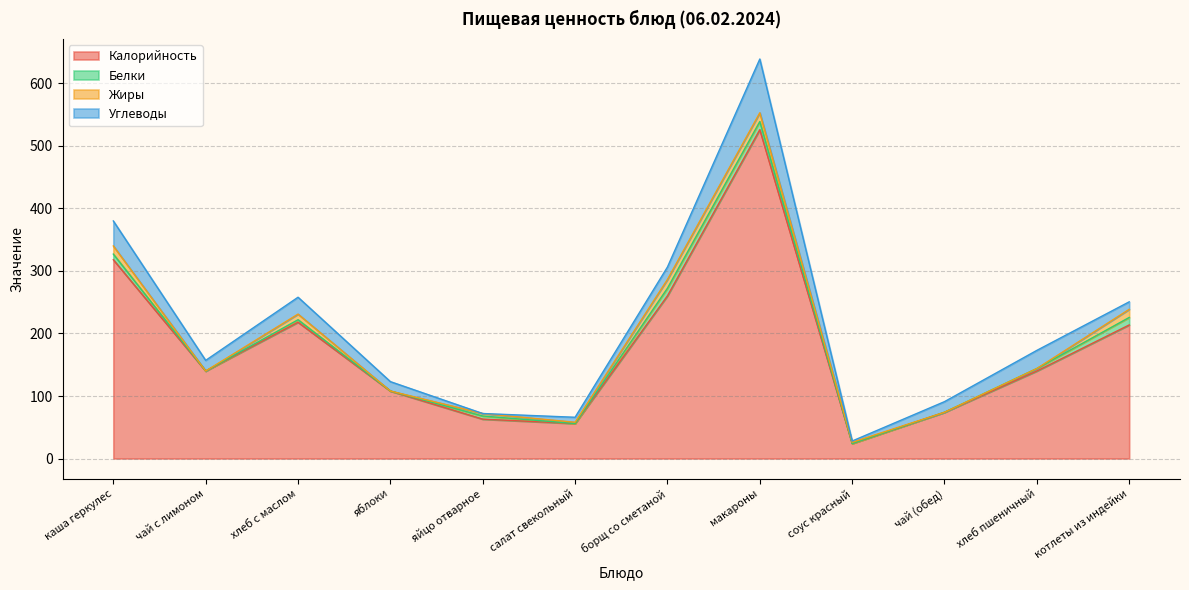

Which category has the highest value in the Калорийность series?

макароны